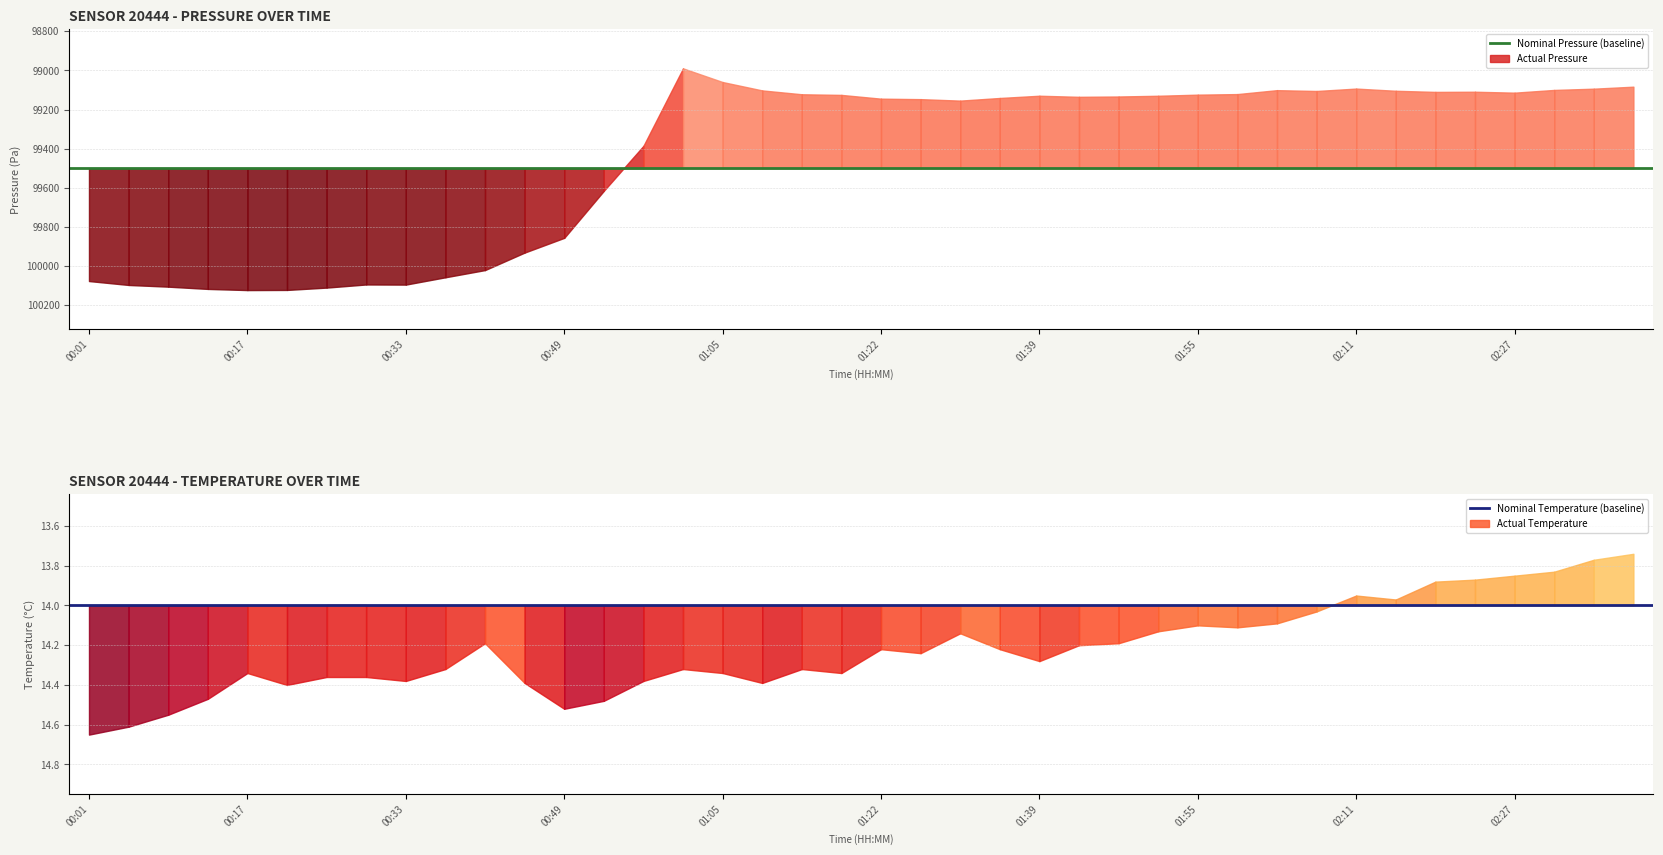

Which category has the lowest value in the Nominal Pressure (baseline) series?

00:01